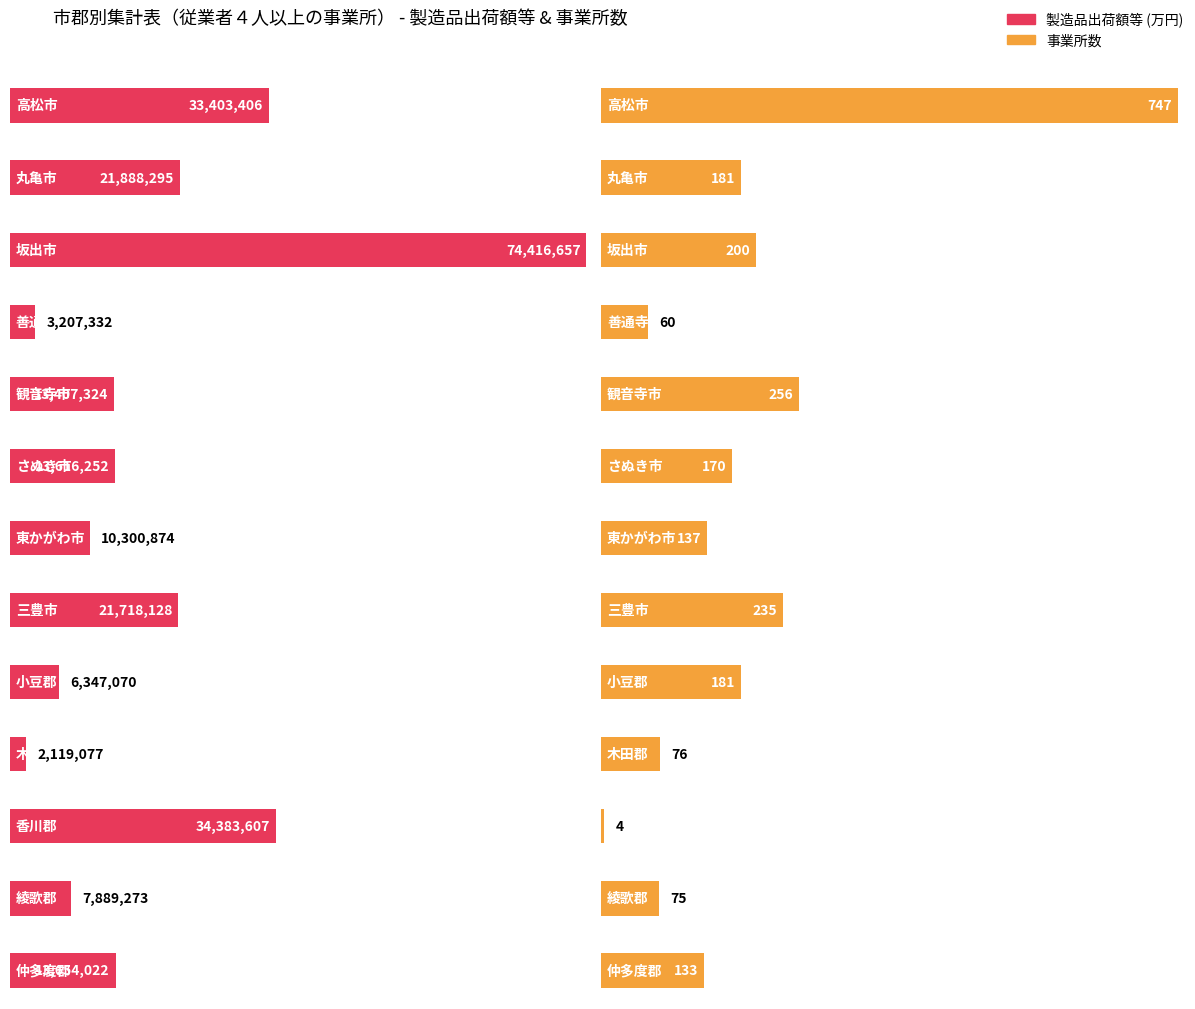

Rank the series at 善通寺市 from lowest to highest value.

事業所数, 製造品出荷額等(万円)